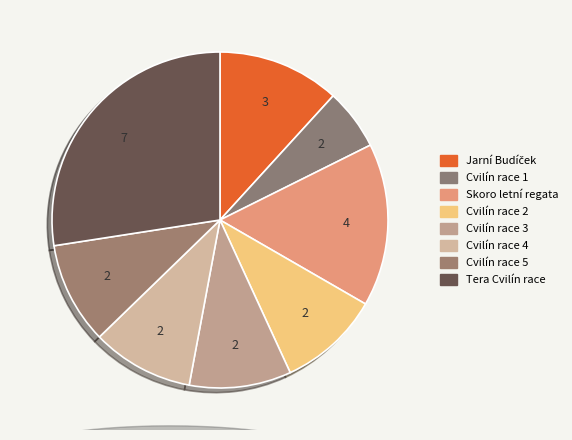

Does Jarní Budíček account for over 50% of the chart?

No